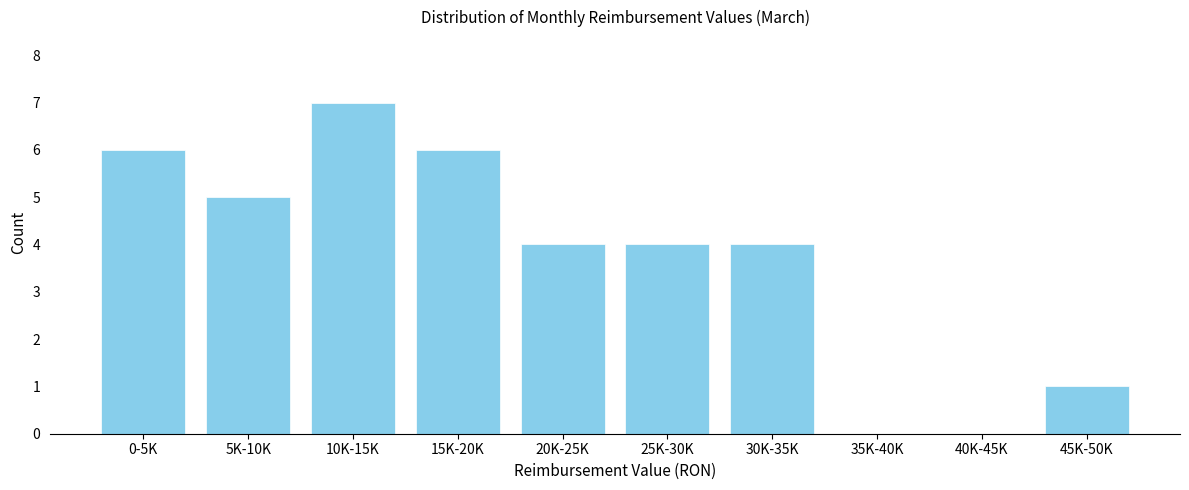

Reading right to left, what are all the values shown in this chart?

45K-50K=1	40K-45K=0	35K-40K=0	30K-35K=4	25K-30K=4	20K-25K=4	15K-20K=6	10K-15K=7	5K-10K=5	0-5K=6